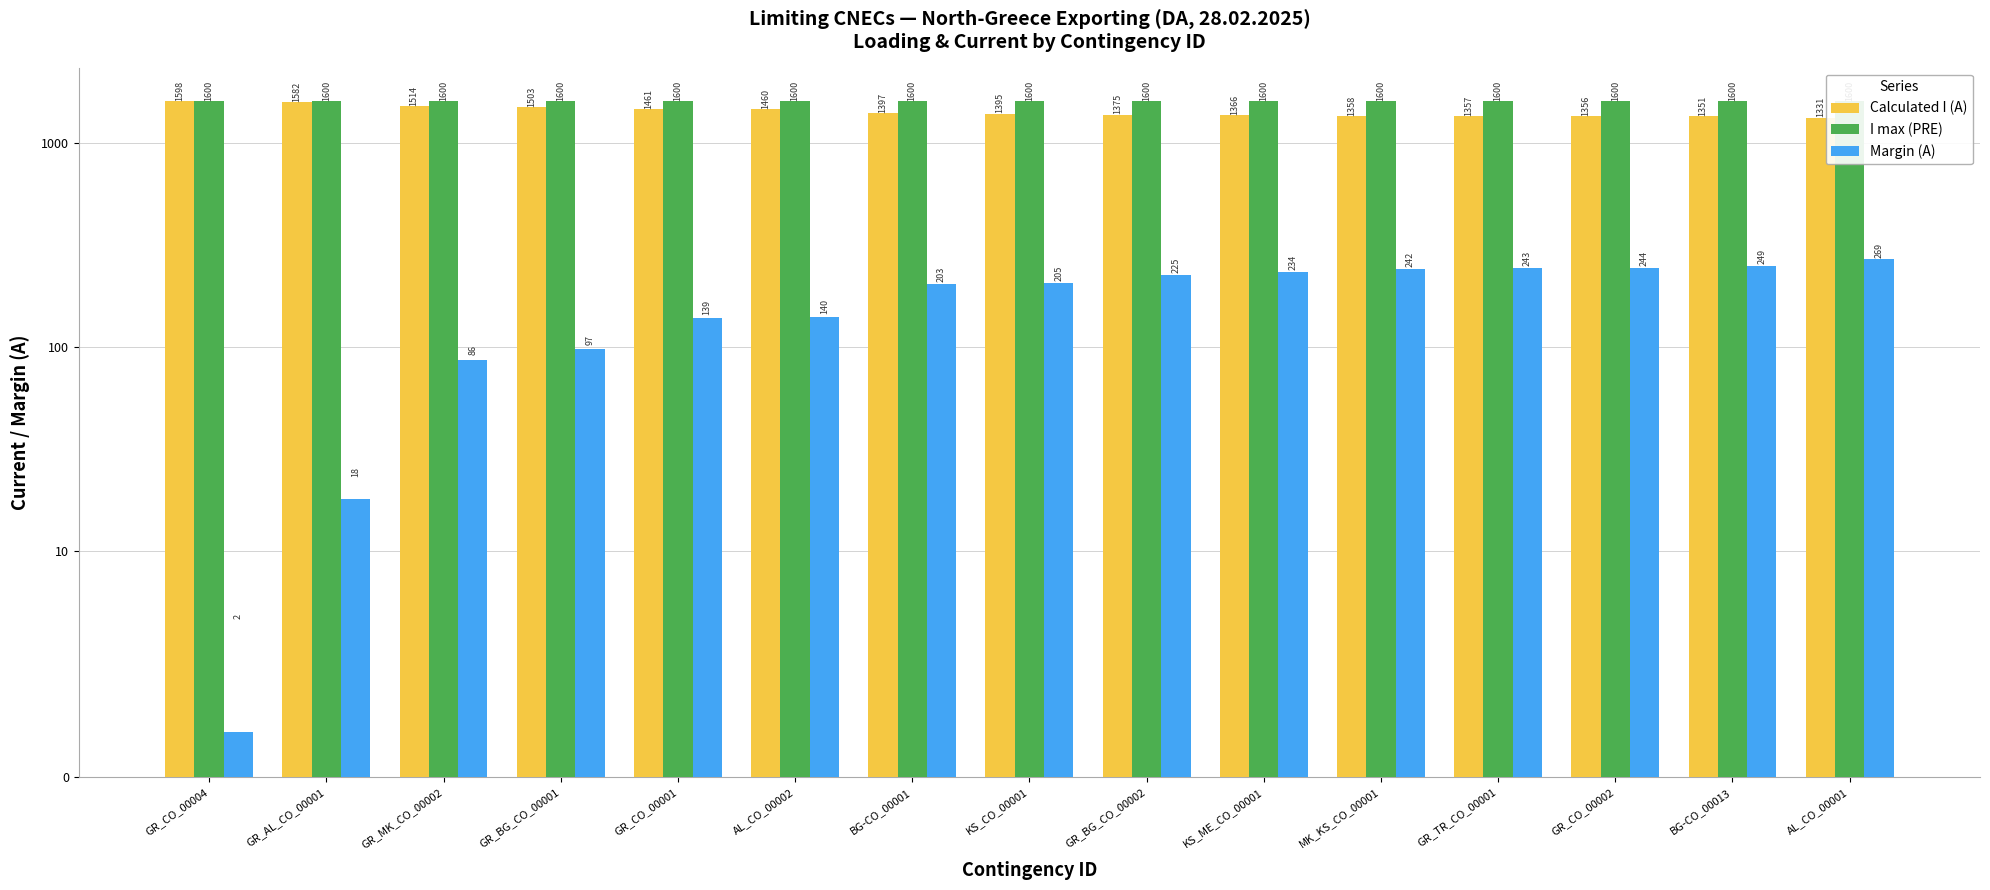

List the series in order of their peak value, lowest first.

Margin (A), Calculated I (A), I max (PRE)